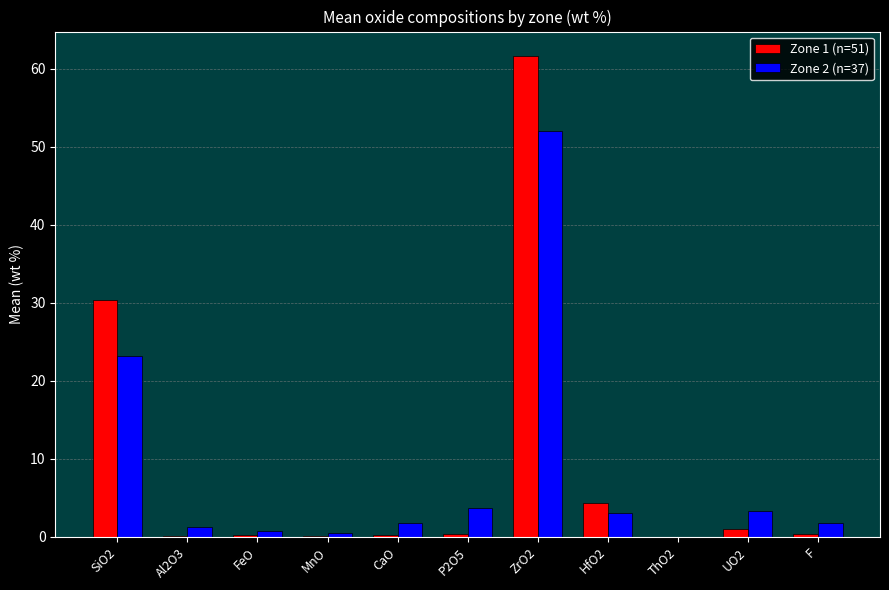

Is the value of Zone 1 (n=51) at HfO2 greater than the value of Zone 2 (n=37) at SiO2?

No